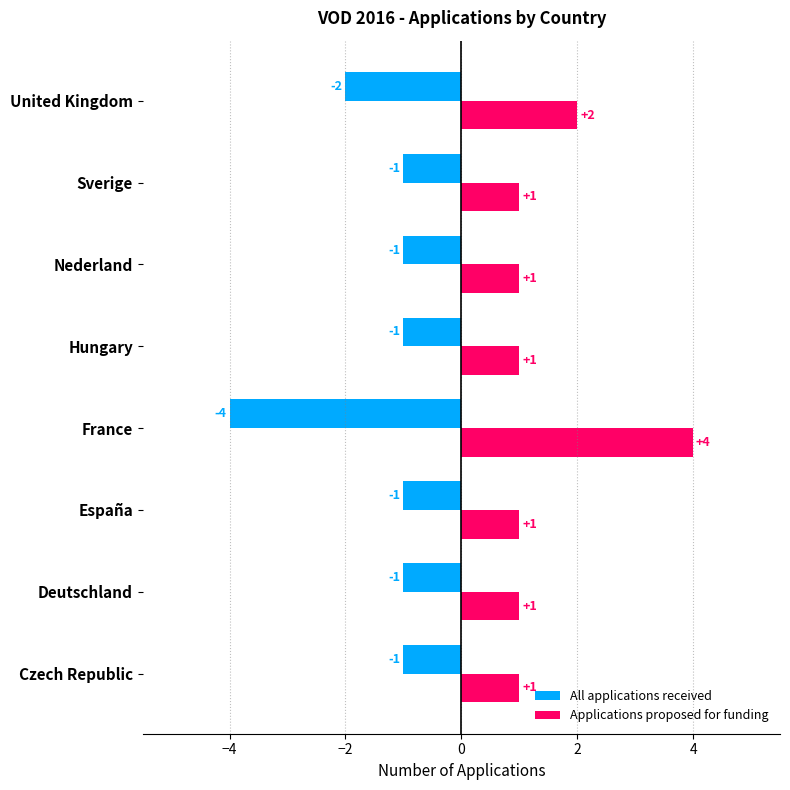

What is the difference between the highest and lowest values at France?

8